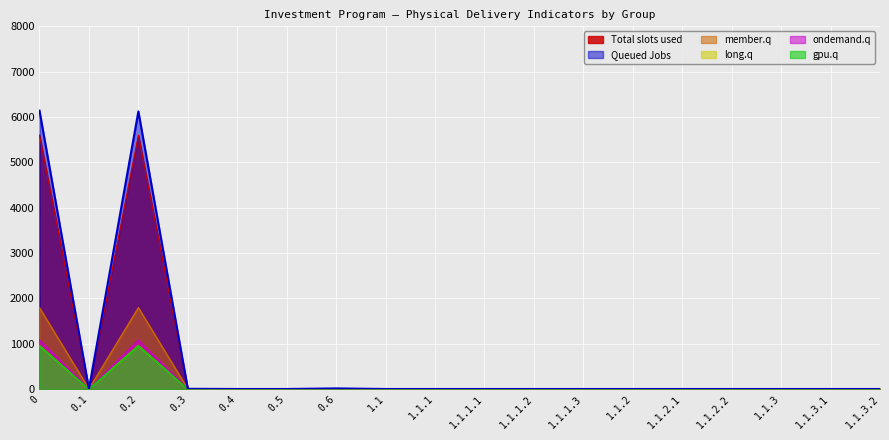

Which series has the largest range (max minus min)?

Queued Jobs